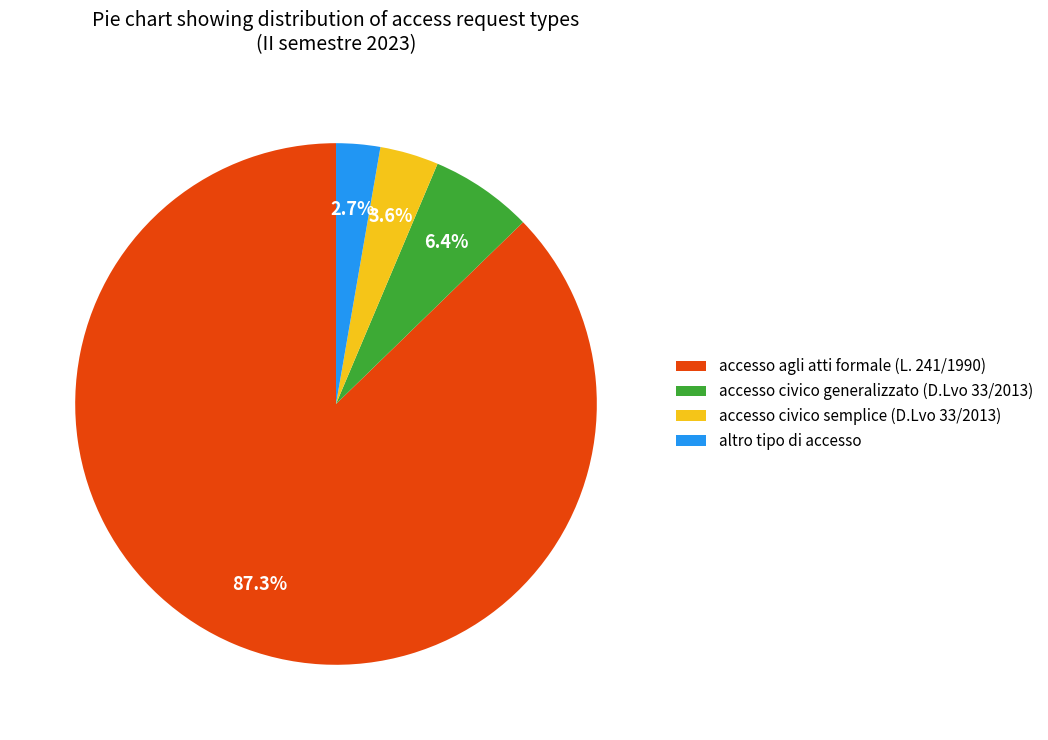

Does accesso civico generalizzato (D.Lvo 33/2013) represent more than half of the total?

No